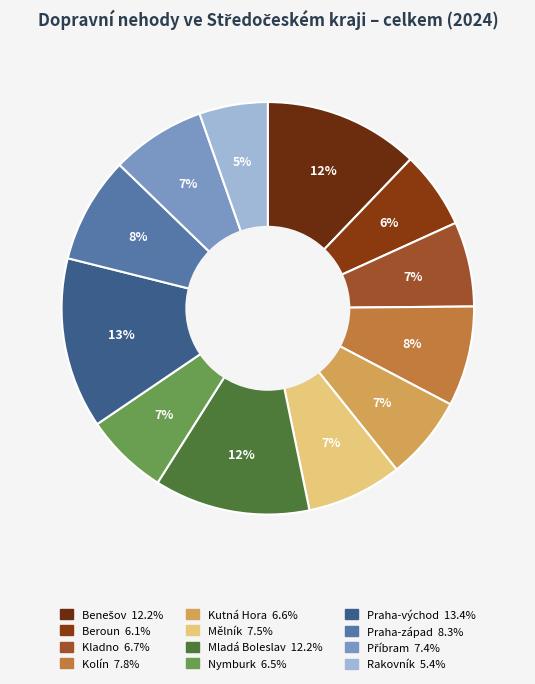

What is the ratio of the value at Rakovník to the value at Praha-západ?

0.6